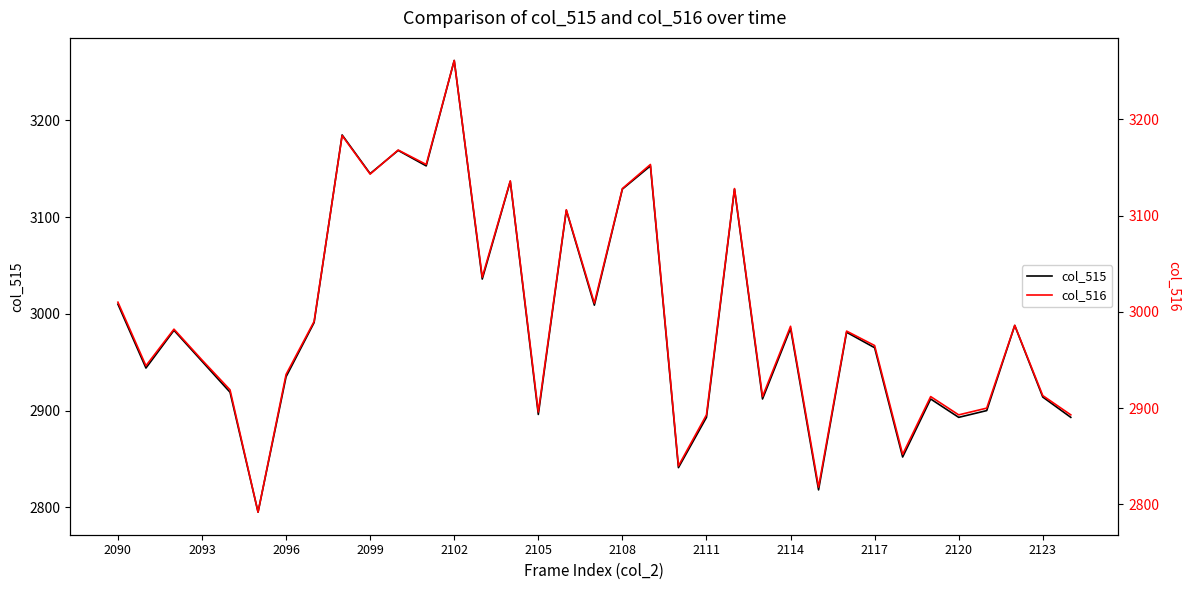

What is the lowest value of the col_515 series?

2795